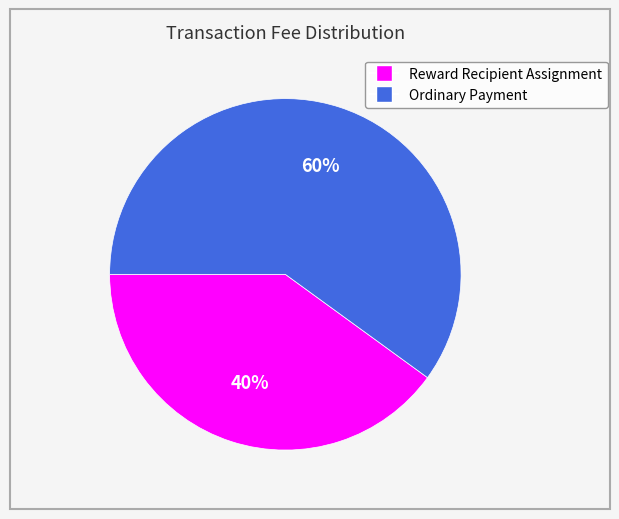

Combined, do Ordinary Payment and Reward Recipient Assignment account for over 50%?

Yes